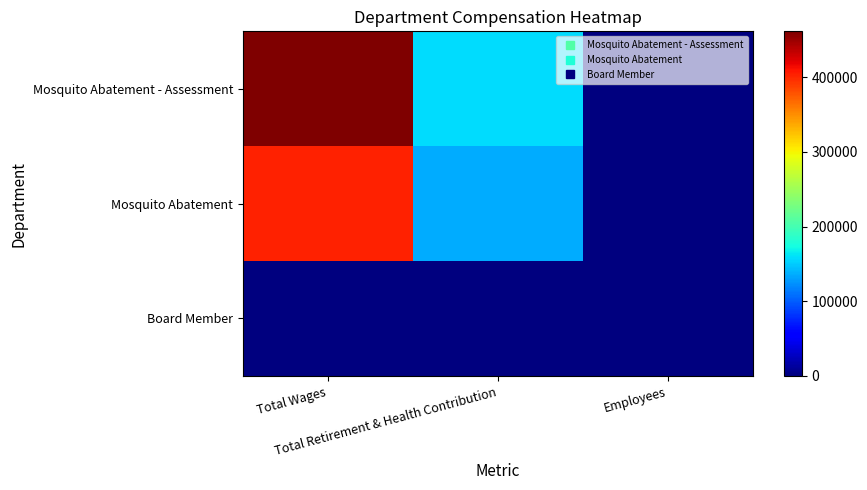

Reading left to right, what are all the values shown in this chart?

Mosquito Abatement - Assessment: Total Wages=461572	Total Retirement & Health Contribution=158638	Employees=6
Mosquito Abatement: Total Wages=402266	Total Retirement & Health Contribution=136365	Employees=3
Board Member: Total Wages=0	Total Retirement & Health Contribution=0	Employees=6